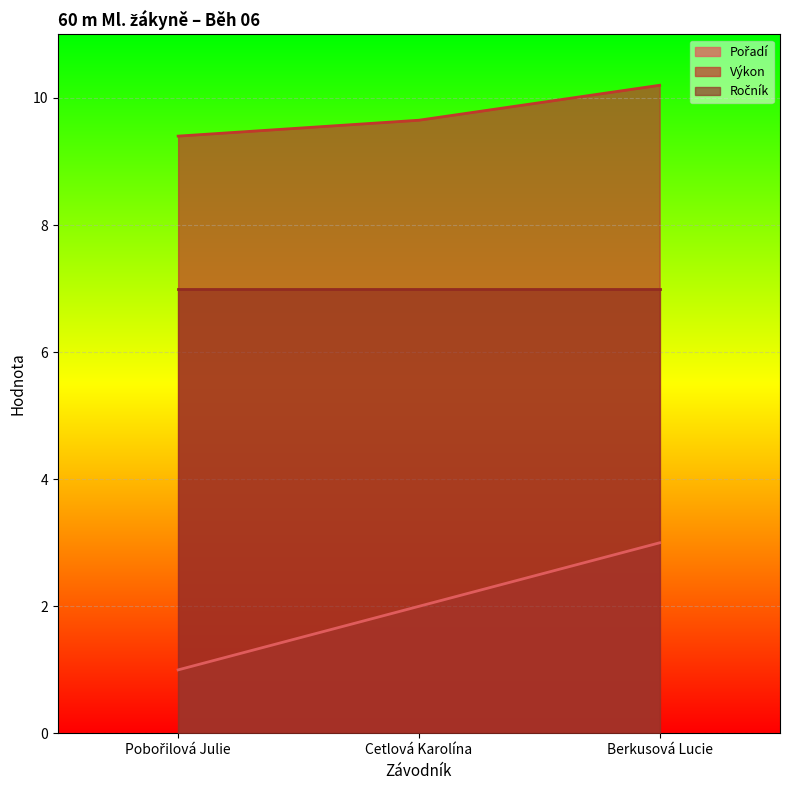

What is the approximate value of Pořadí at Pobořilová Julie?

1.0